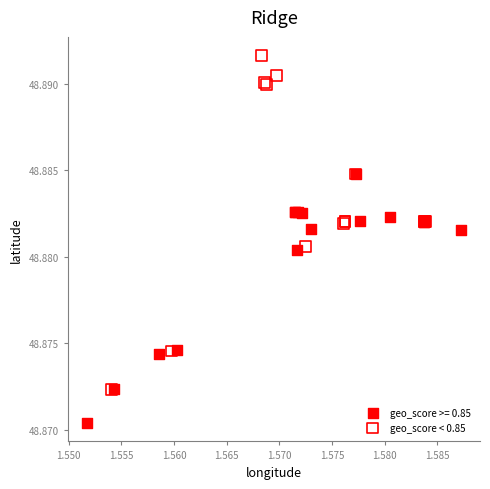

Which series contains the lowest Y value?

geo_score >= 0.85